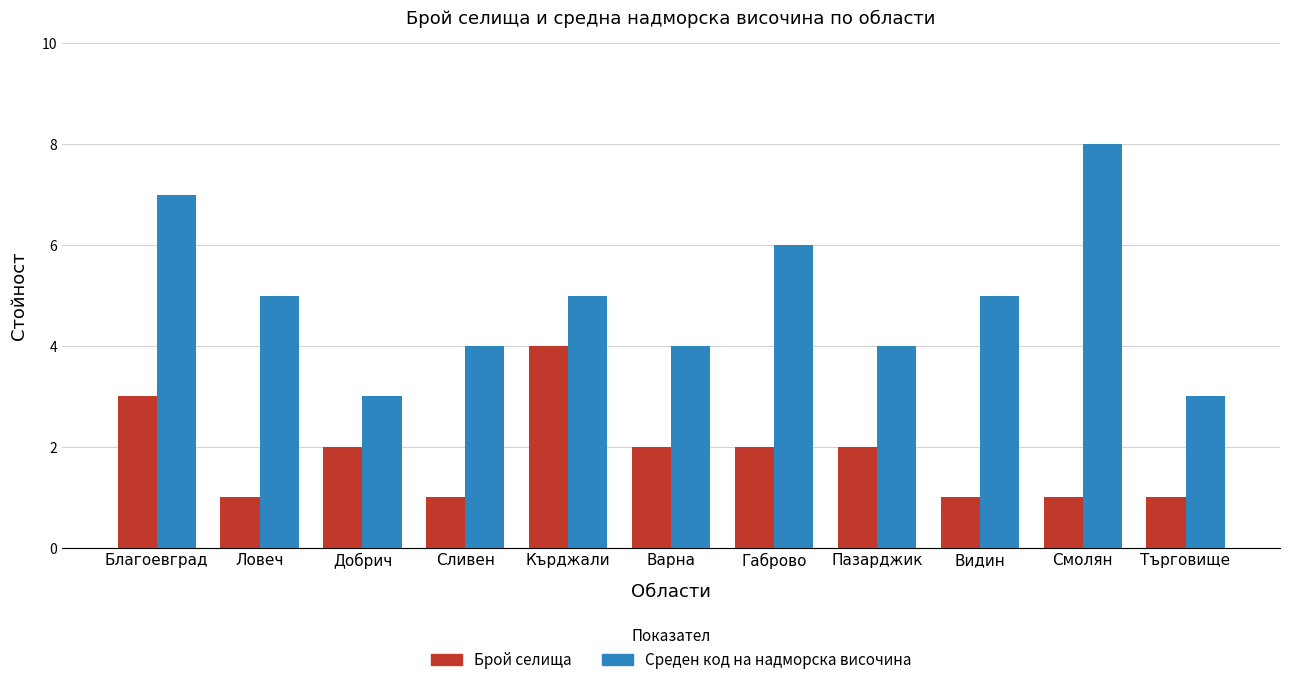

How many series are shown in this chart?

2